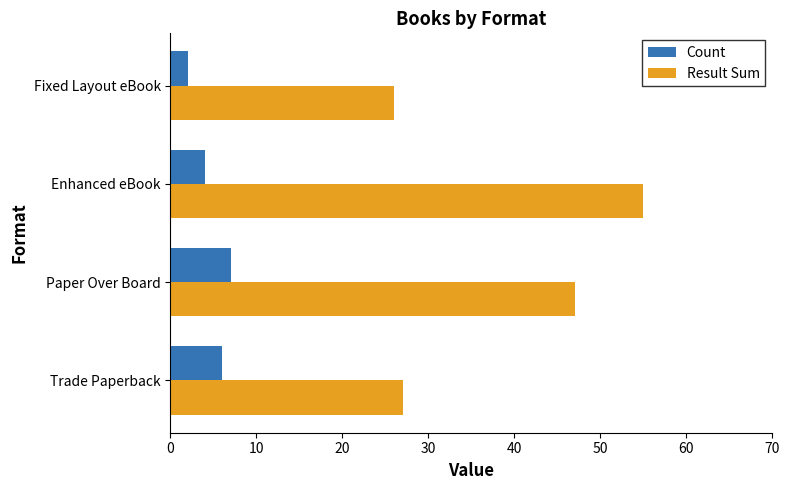

Is it true that Result Sum equals 26 at Fixed Layout eBook?

True